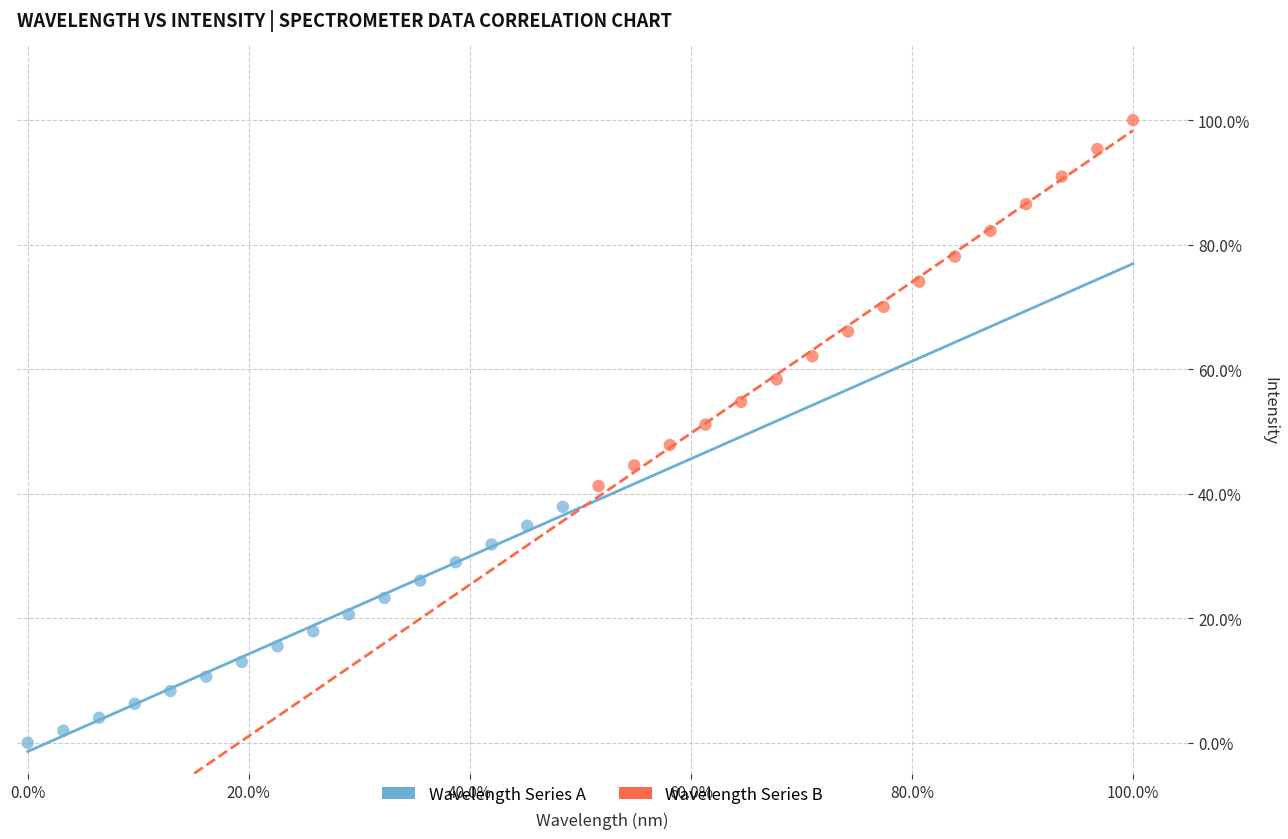

What are all the series names shown in the legend?

Wavelength Series A, Wavelength Series B